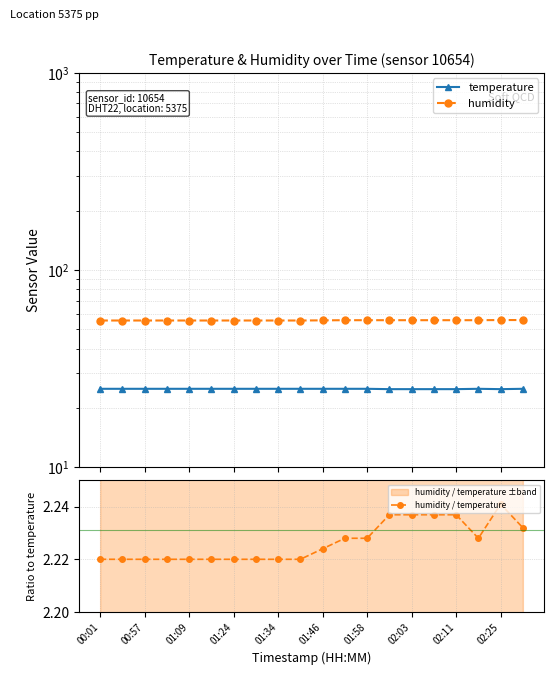

Which series changed the most between 02:25 and 15?

humidity